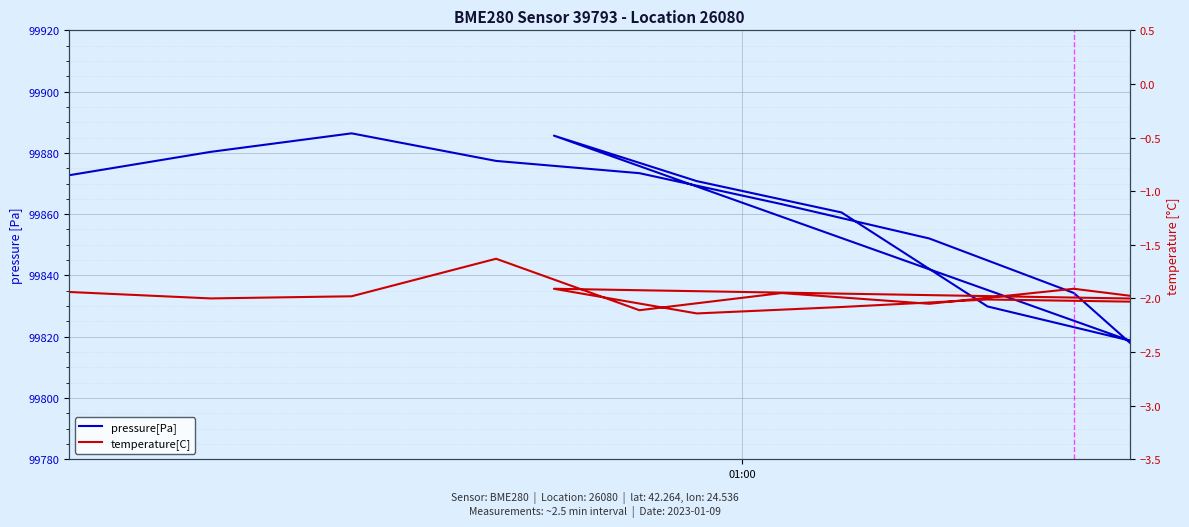

At how many categories does at least one series exceed 85400?

15